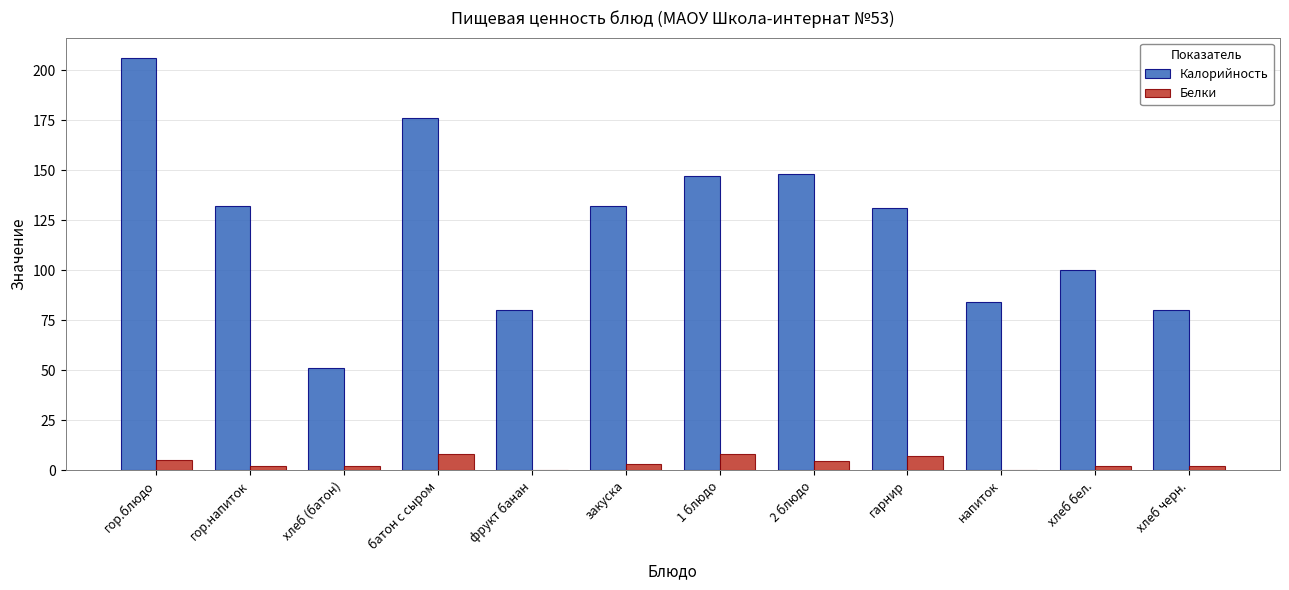

At which category does the chart reach its peak across all series?

гор.блюдо